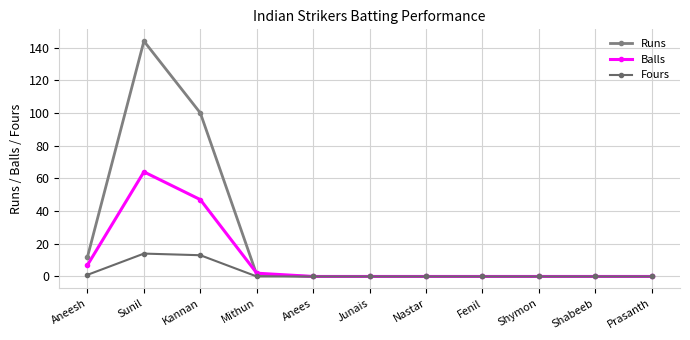

Is the value of Fours at Junais greater than the value of Balls at Prasanth?

No